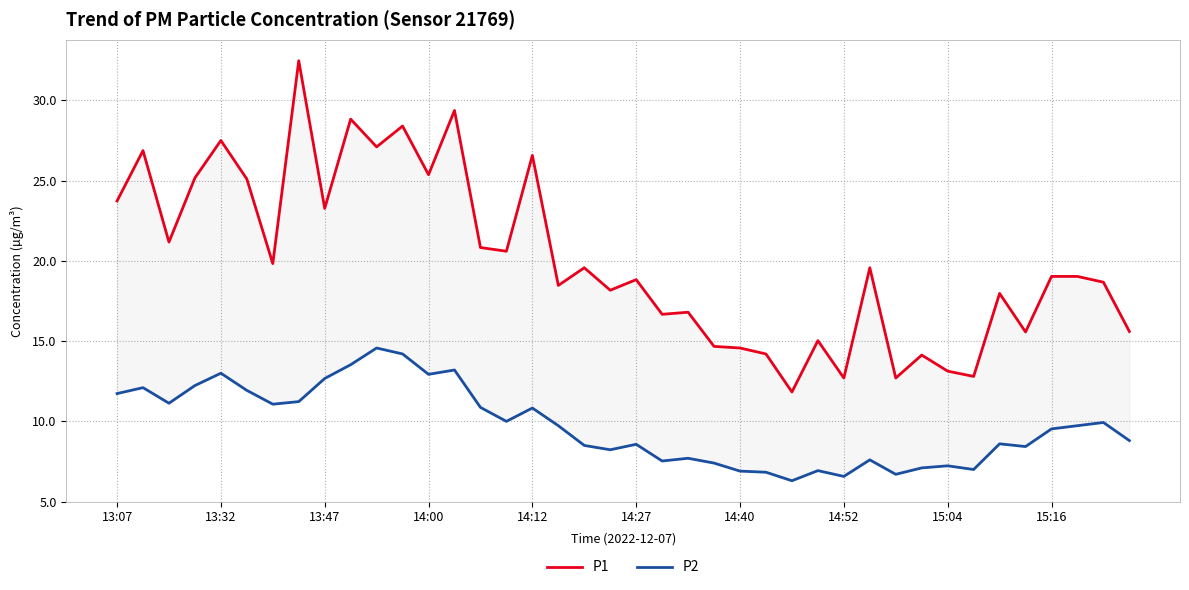

What are all the series names shown in the legend?

P1, P2